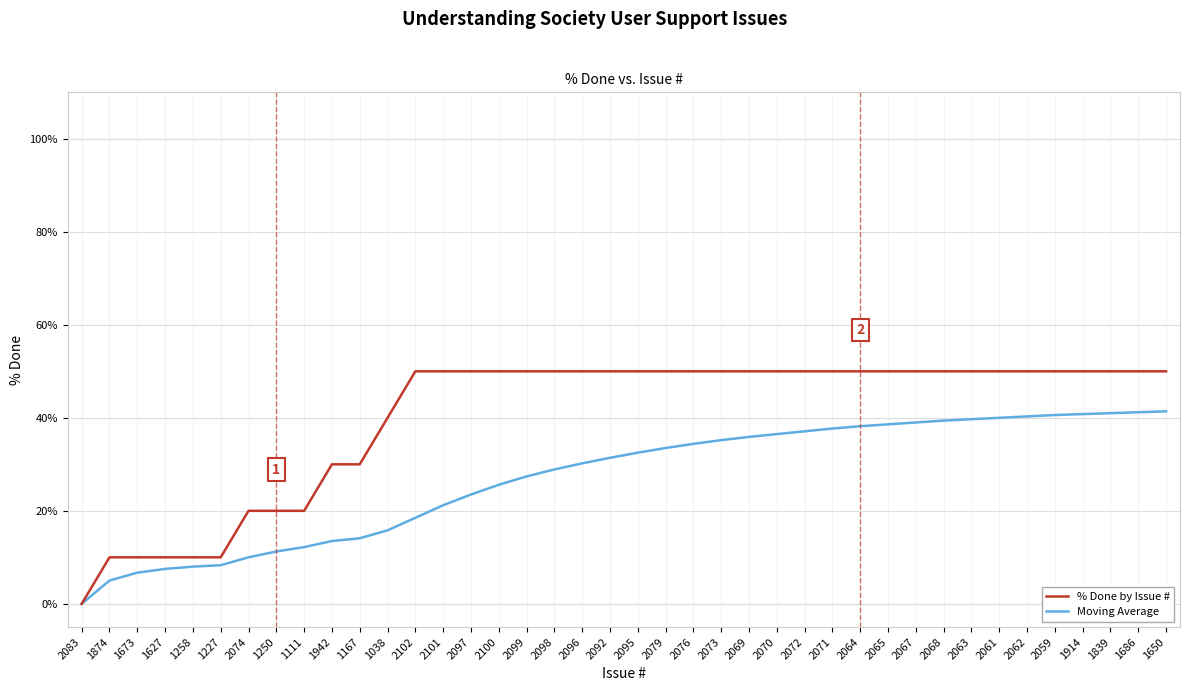

List the series in order of their peak value, lowest first.

Moving Average, % Done by Issue #